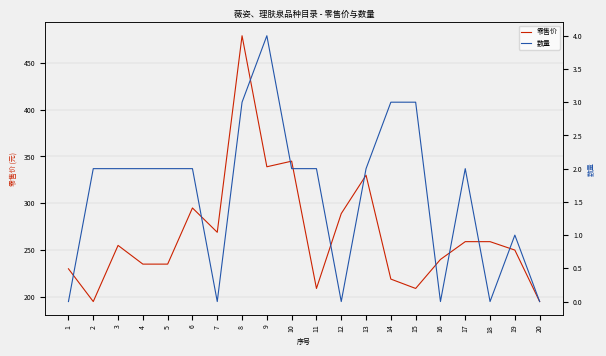

Reading left to right, what are all the values shown in this chart?

零售价: 1=230	2=195	3=255	4=235	5=235	6=295	7=269	8=479	9=339	10=345	11=209	12=289	13=330	14=219	15=209	16=240	17=259	18=259	19=250	20=195
数量: 1=0	2=2	3=2	4=2	5=2	6=2	7=0	8=3	9=4	10=2	11=2	12=0	13=2	14=3	15=3	16=0	17=2	18=0	19=1	20=0